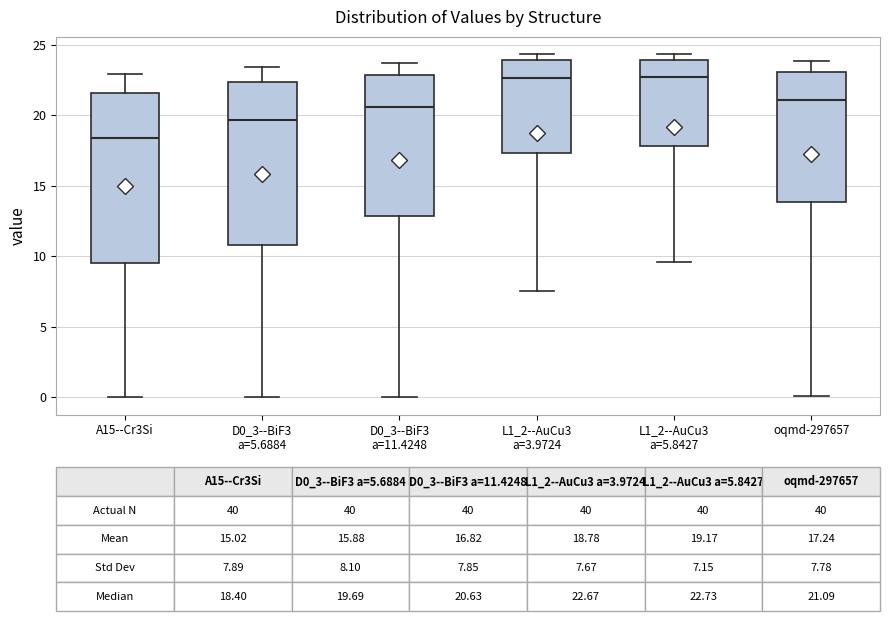

Which box's median line is the lowest?

A15--Cr3Si